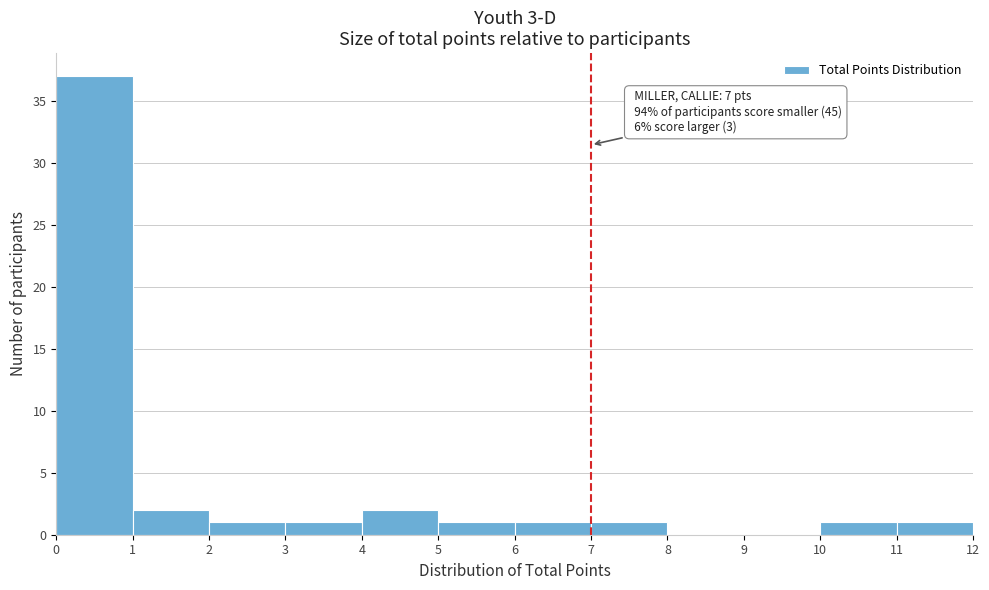

Over which range of the x-axis is the bar tallest?

0 to 1